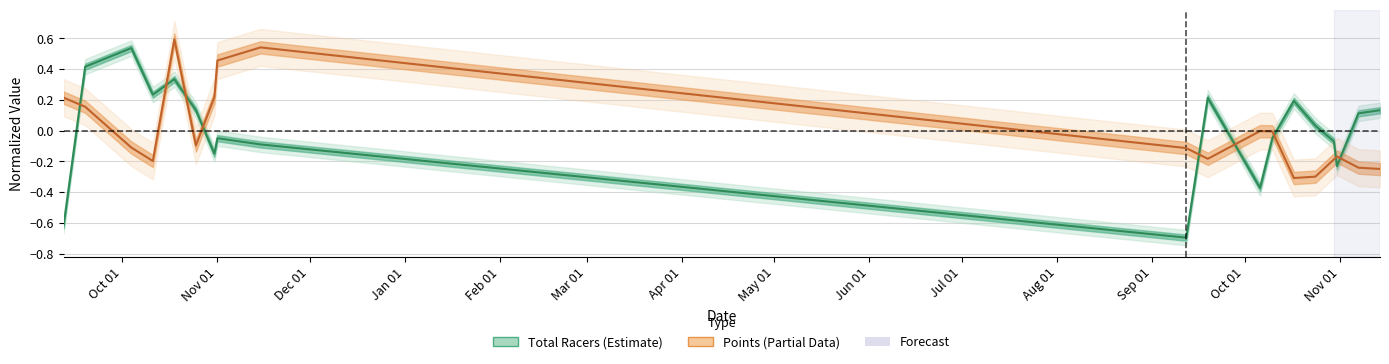

What is the difference between the second highest and minimum values in the points series?

0.8